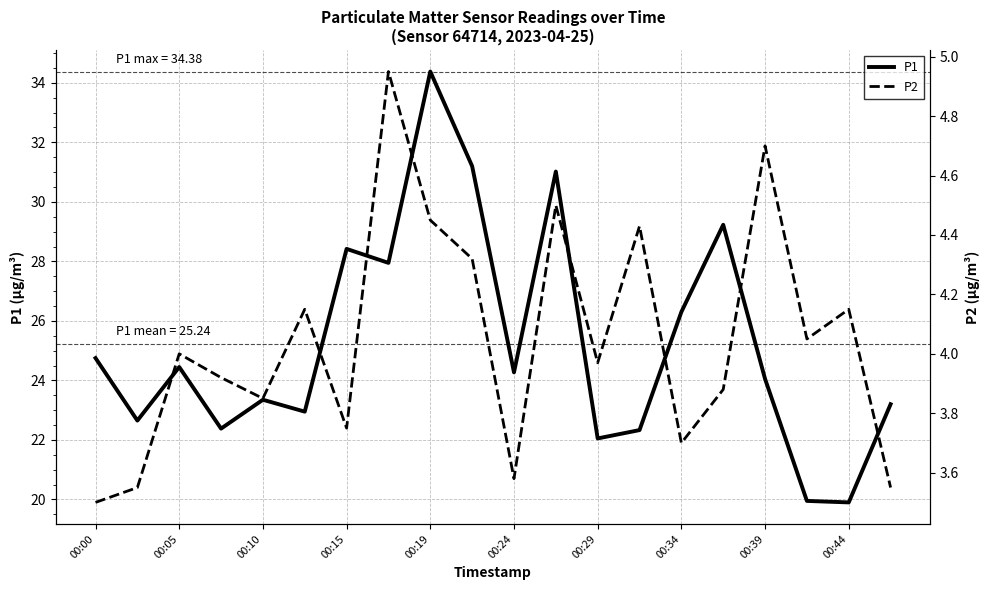

The value of P1 at 00:00 is 24.8. True or false?

True